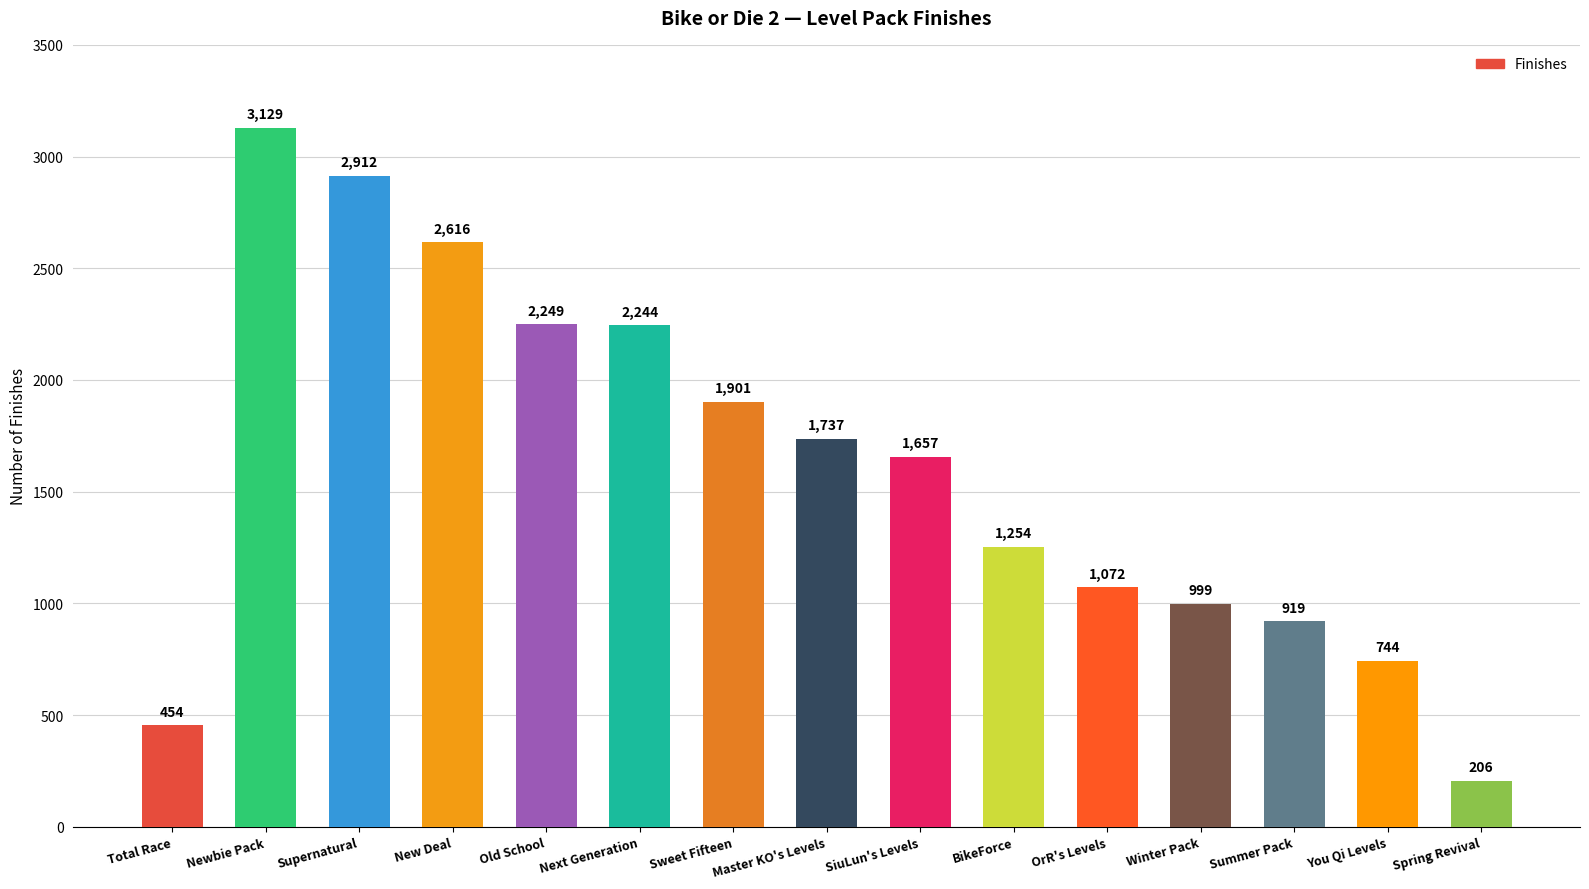

How many values are below 1657?

7